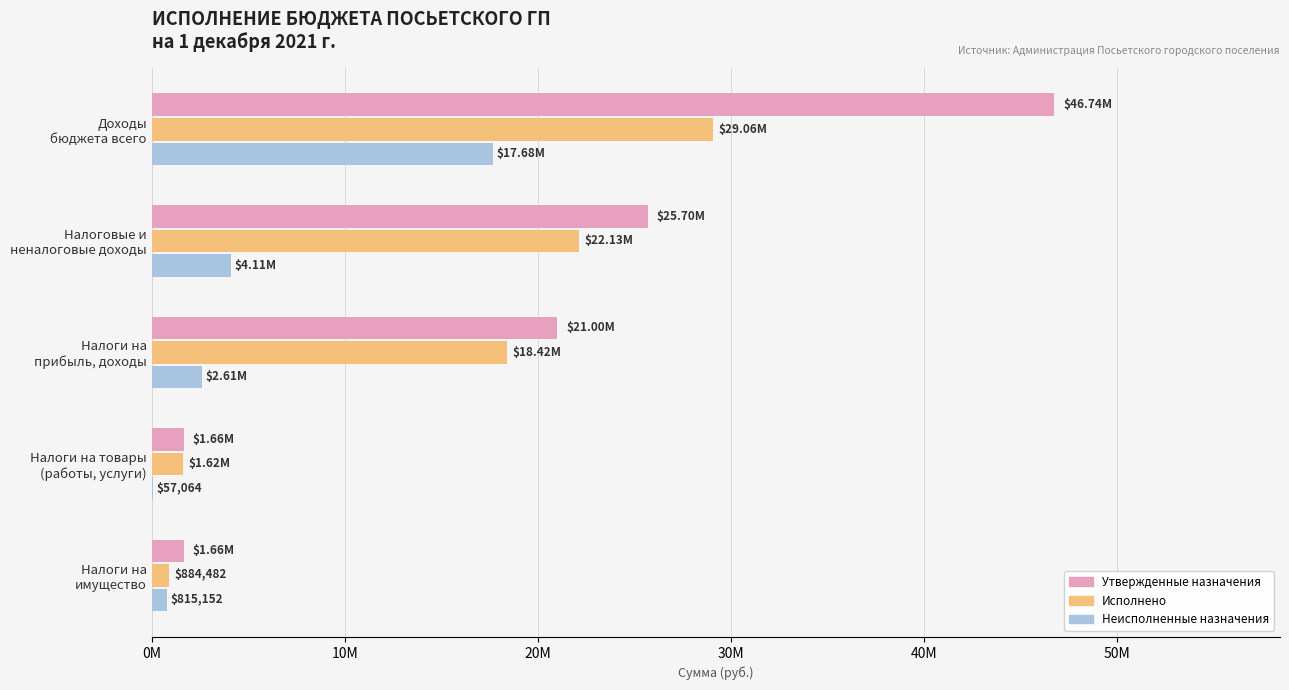

What position from the left is Налоги на прибыль, доходы?

3